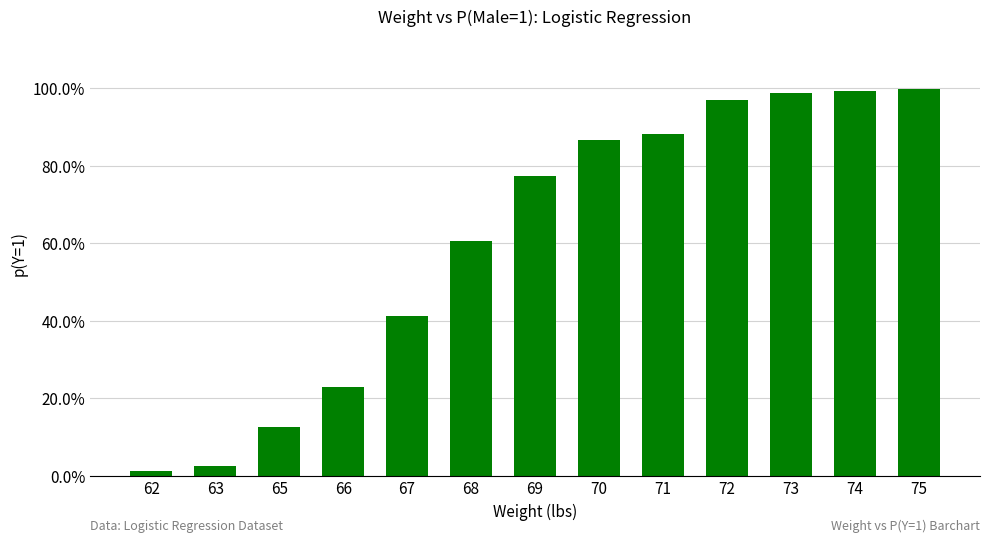

Are the bars horizontal?

No